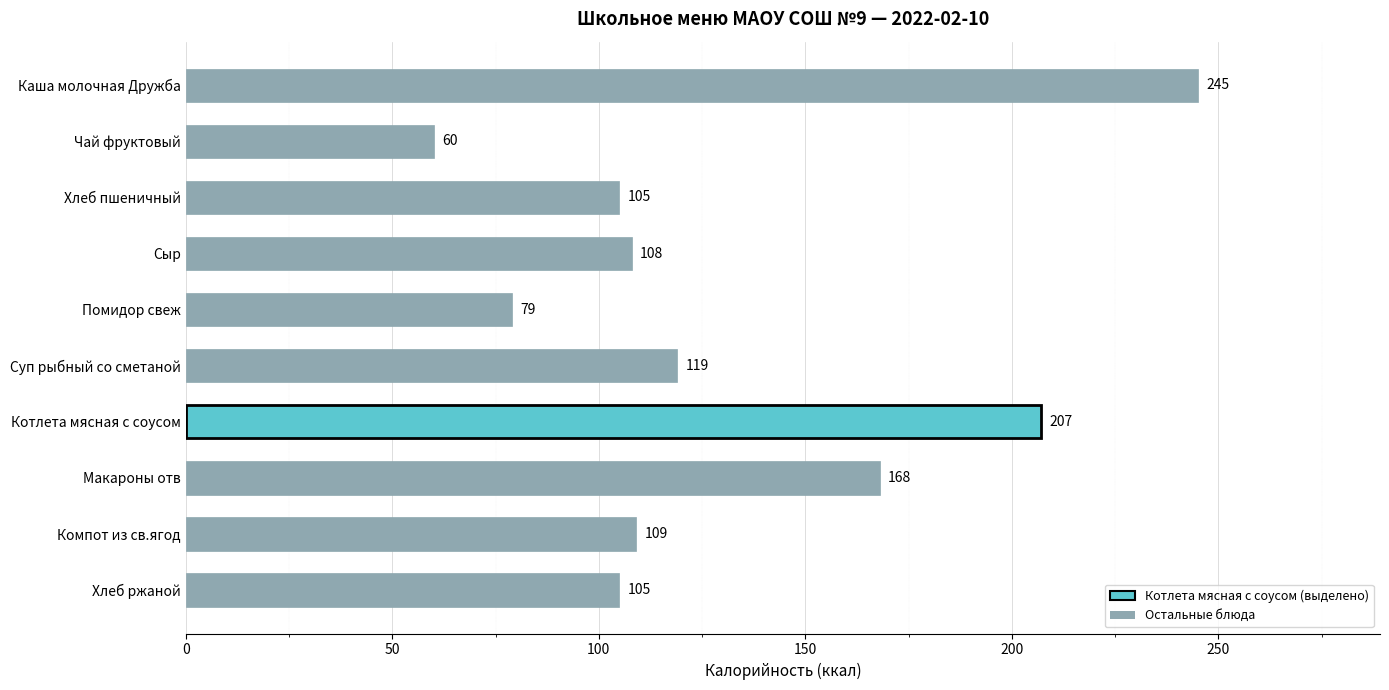

What is the value of the 7th bar from the top?

207